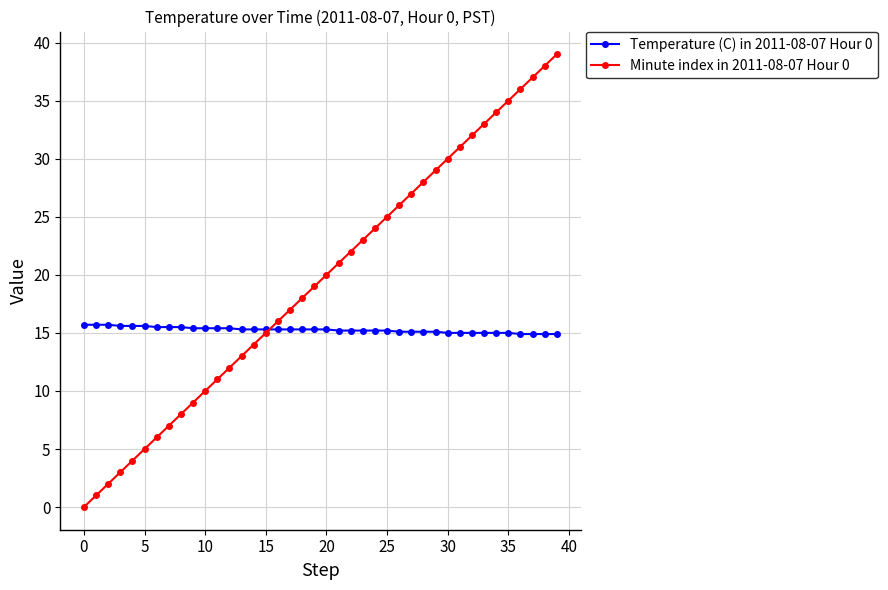

Count the number of data series in this chart.

2